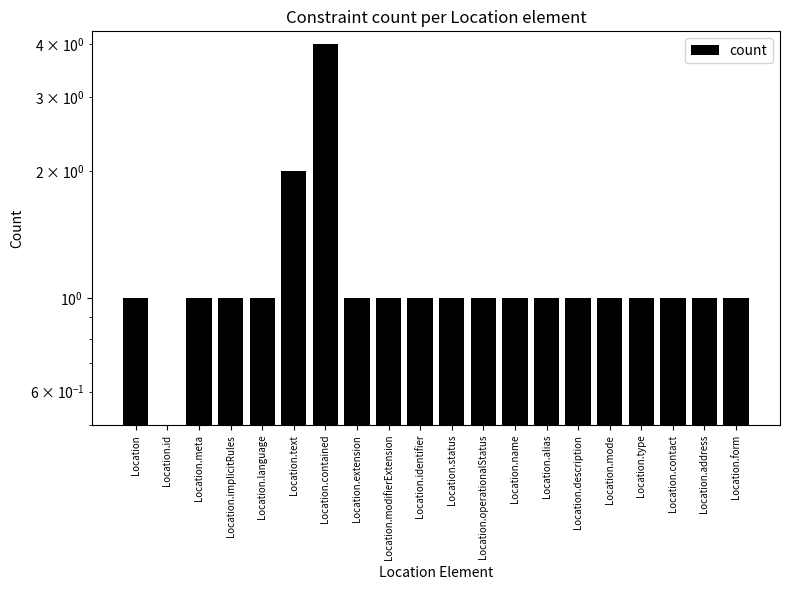

Rank the categories by value from highest to lowest.

Location.contained, Location.text, Location, Location.meta, Location.implicitRules, Location.language, Location.extension, Location.modifierExtension, Location.identifier, Location.status, Location.operationalStatus, Location.name, Location.alias, Location.description, Location.mode, Location.type, Location.contact, Location.address, Location.form, Location.id